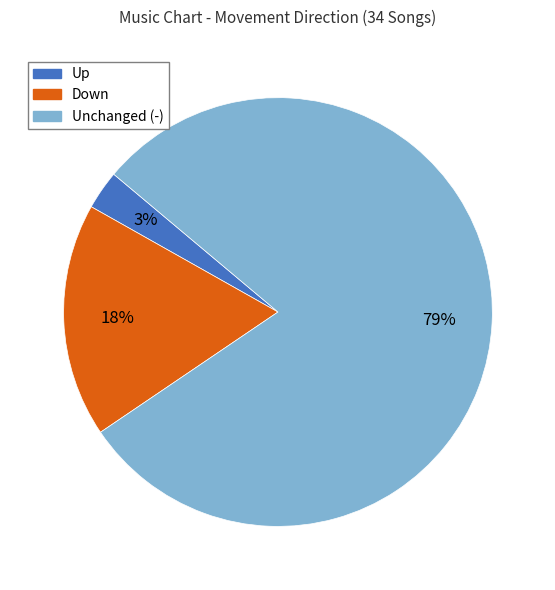

Count the number of slices in the pie.

3